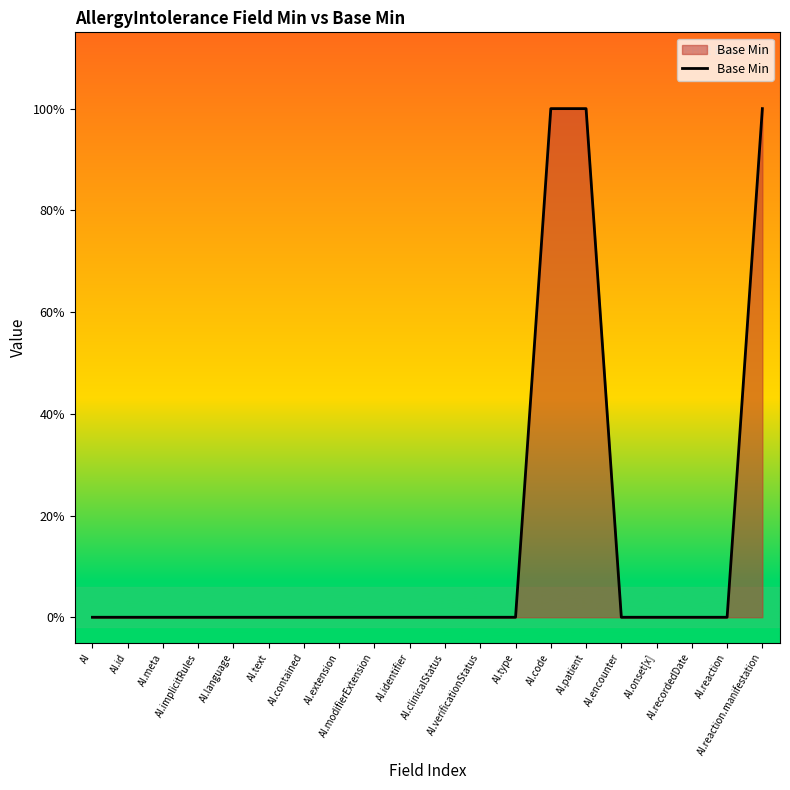

What is the sum of the values at AI.patient and AI.reaction?

1